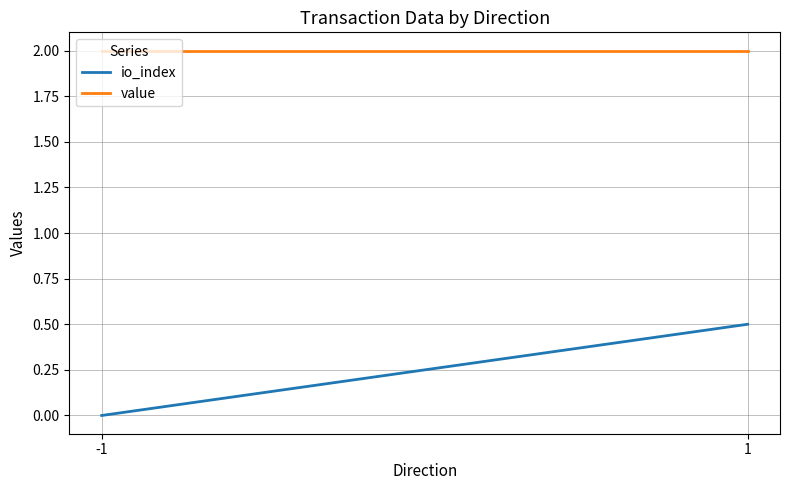

What is the approximate value of value at 1?

2.0